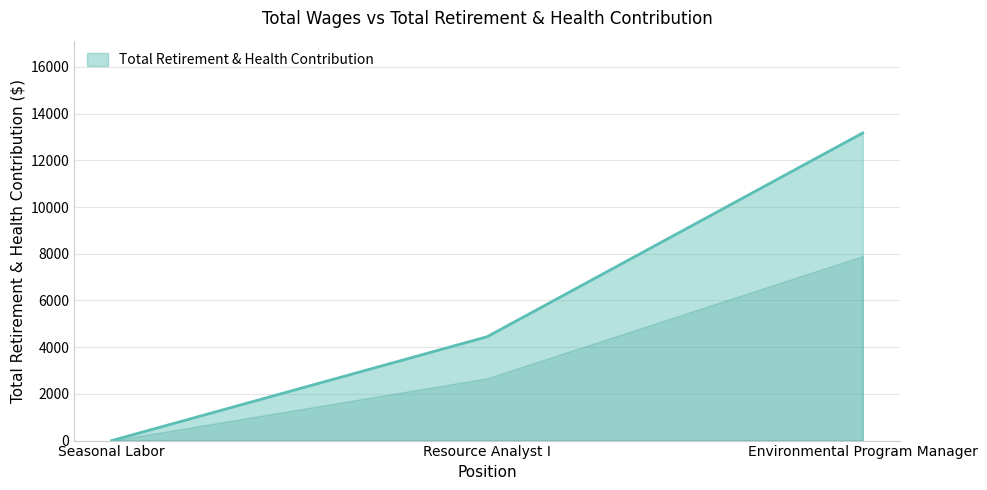

List the labels in order of value, largest first.

Environmental Program Manager, Resource Analyst I, Seasonal Labor